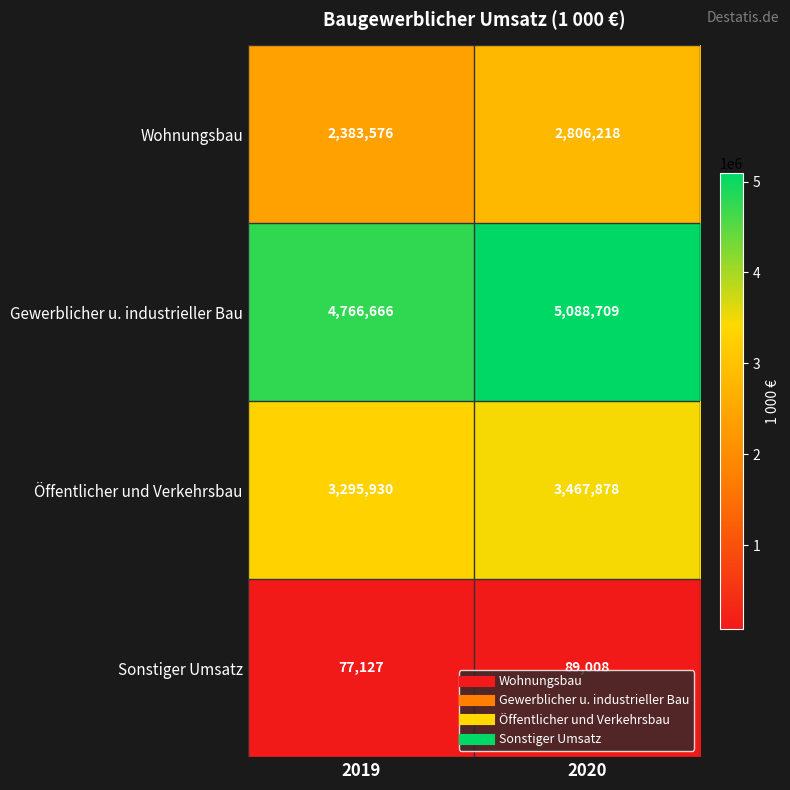

Which series changed the most between 2019 and 2020?

Wohnungsbau